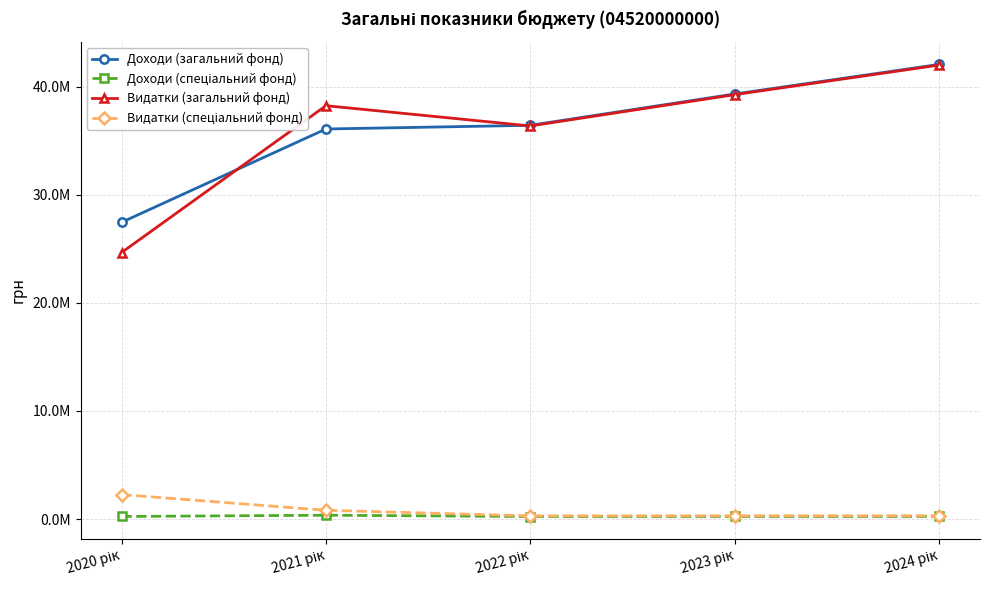

At which label is Видатки (загальний фонд) closest to 33342614?

2022 рік